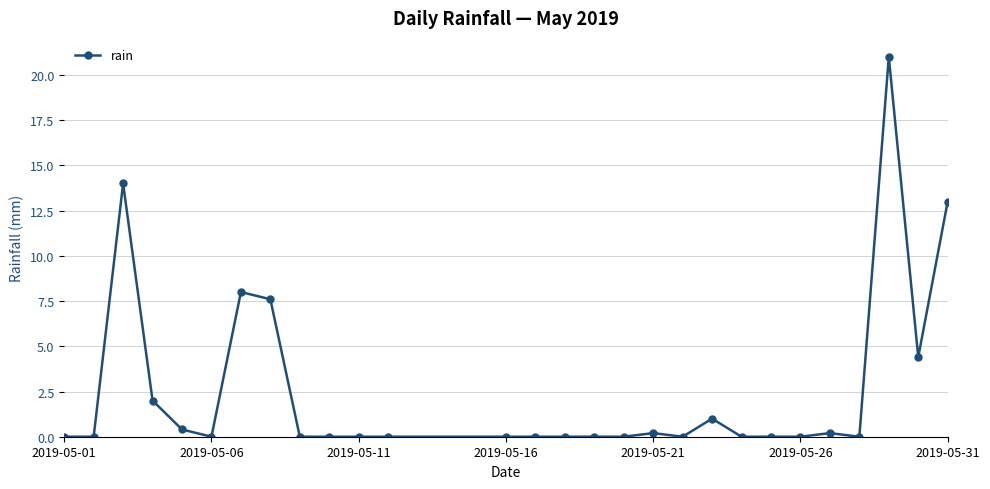

What is the maximum value shown in the chart?

21.0